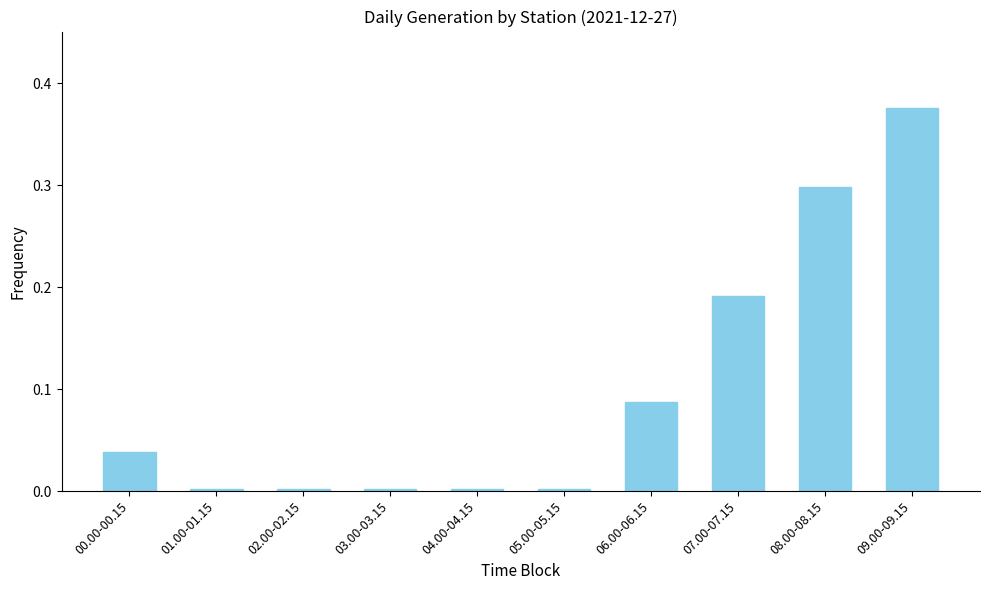

What is the label of the 6th bar from the right?

04.00-04.15